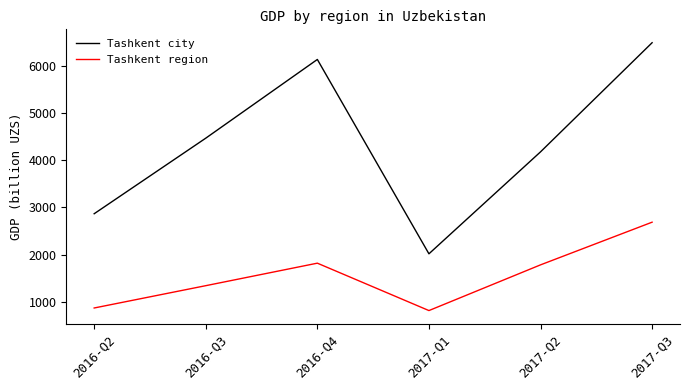

Rank the series by their maximum value, from highest to lowest.

Tashkent city, Tashkent region